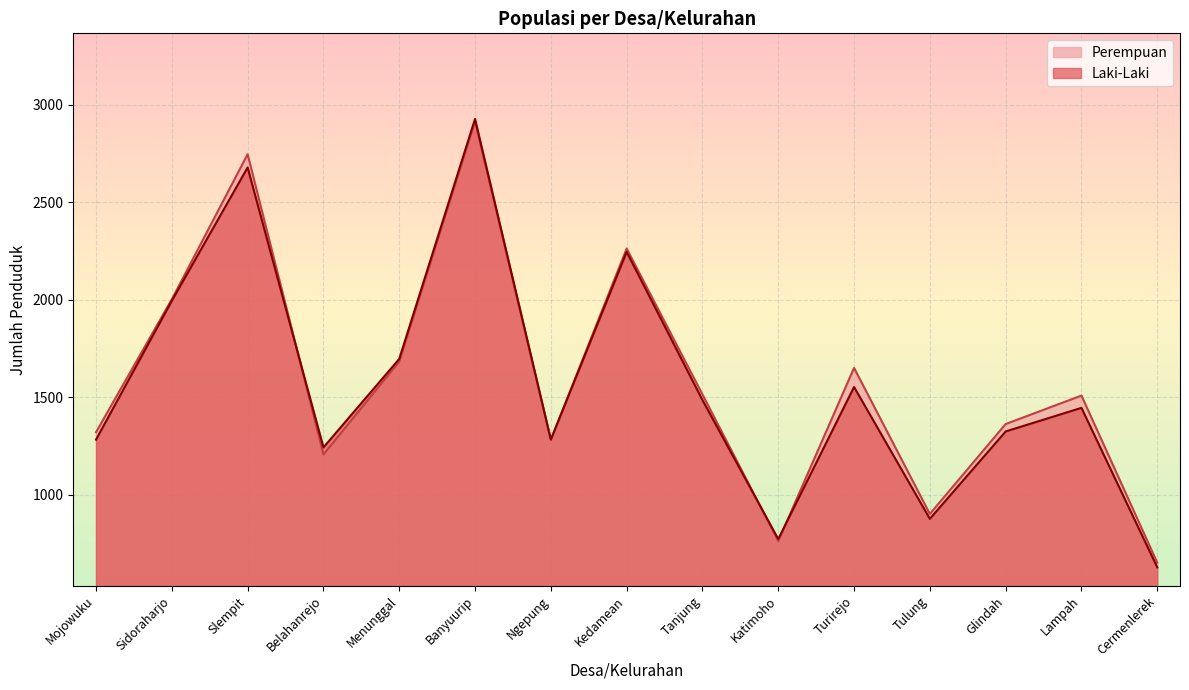

List the series in order of their overall mean, lowest first.

Laki-Laki, Perempuan